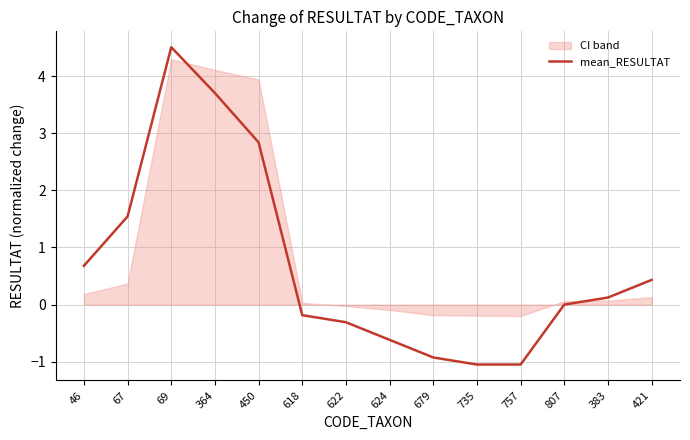

What is the sum of all values?

9.7